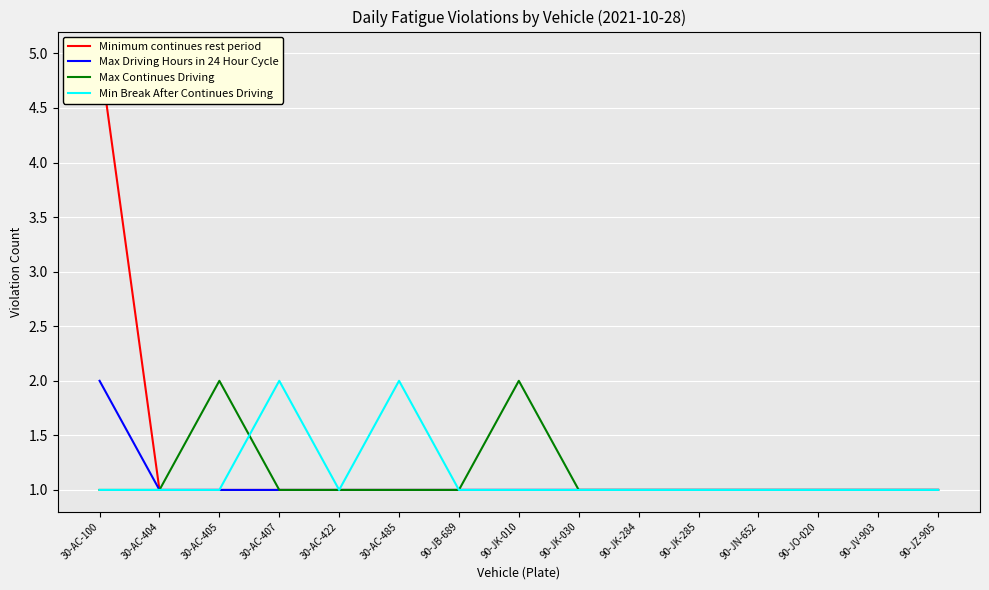

How many data points in Minimum continues rest period are above 1?

1